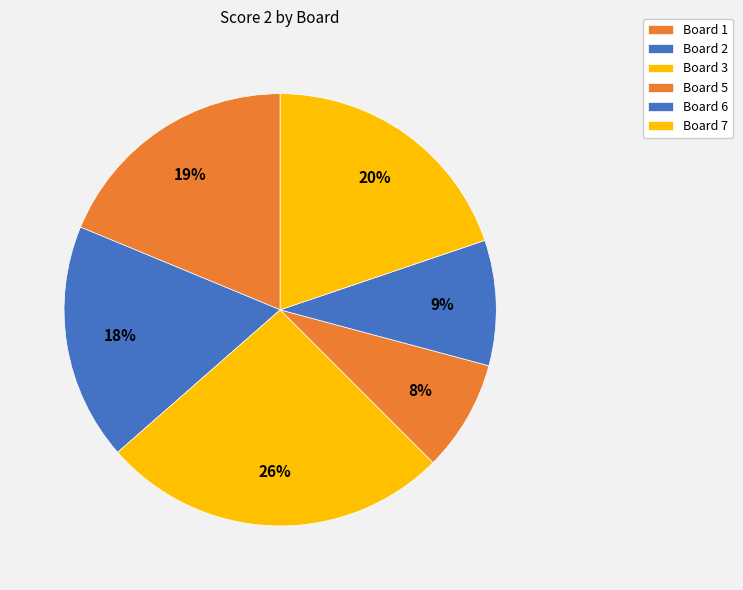

Is there a majority slice in this chart?

No